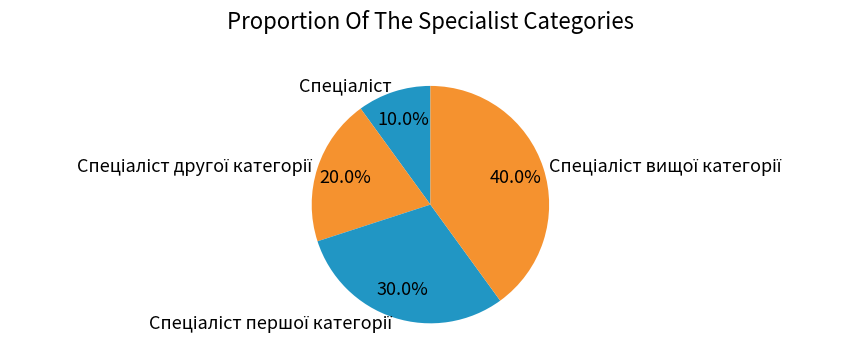

Is there a majority slice in this chart?

No